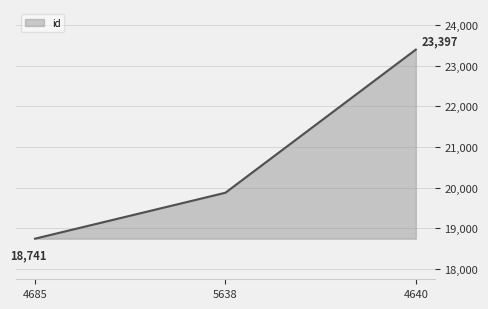

True or false: the data shows 23397 at 4640.

True